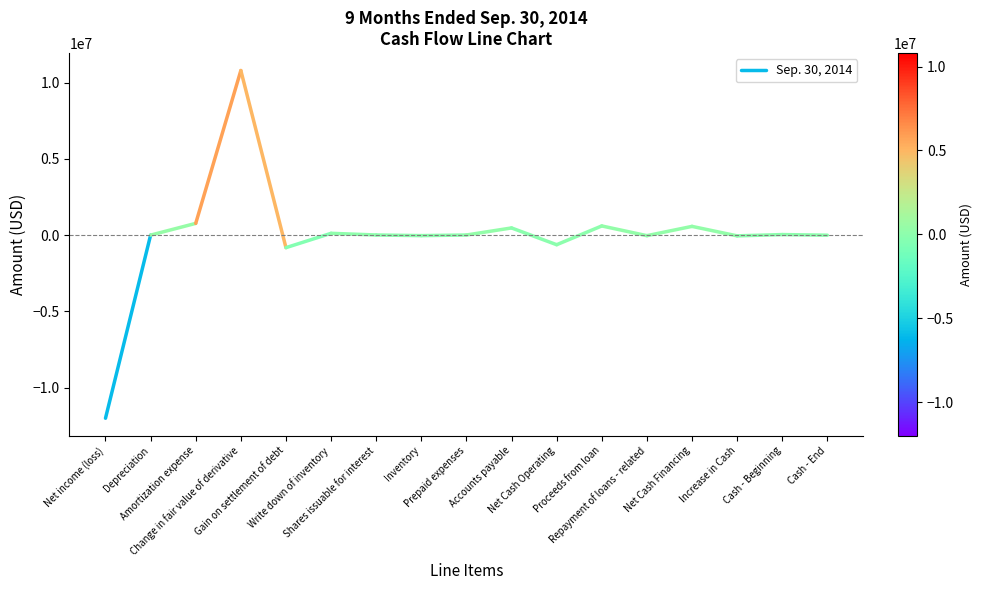

What is the sum of the values at Net income (loss) and Depreciation?

-11992939